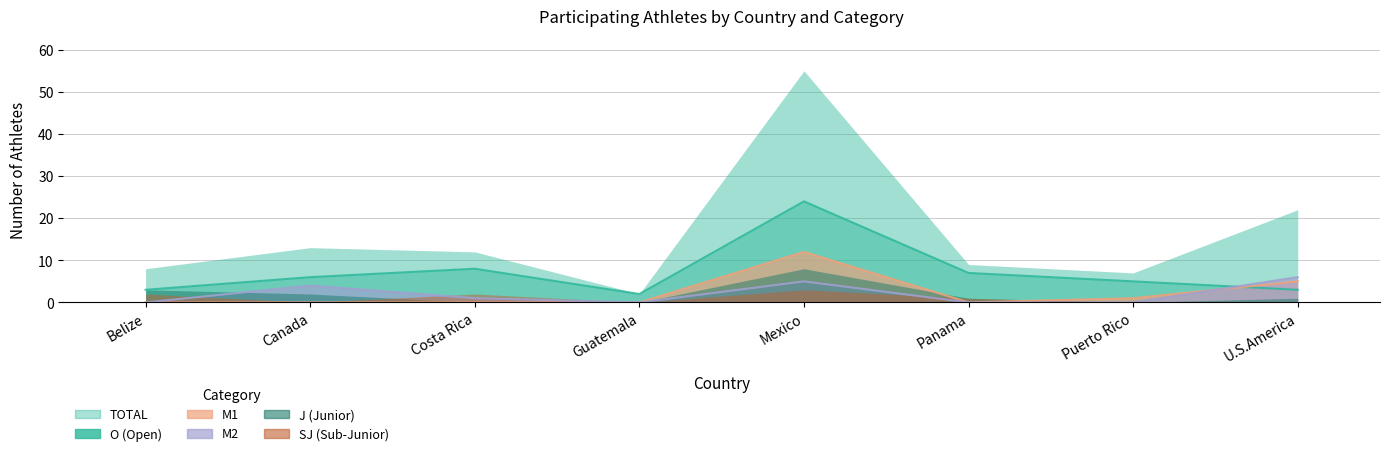

How many values in the M2 series exceed 1?

3